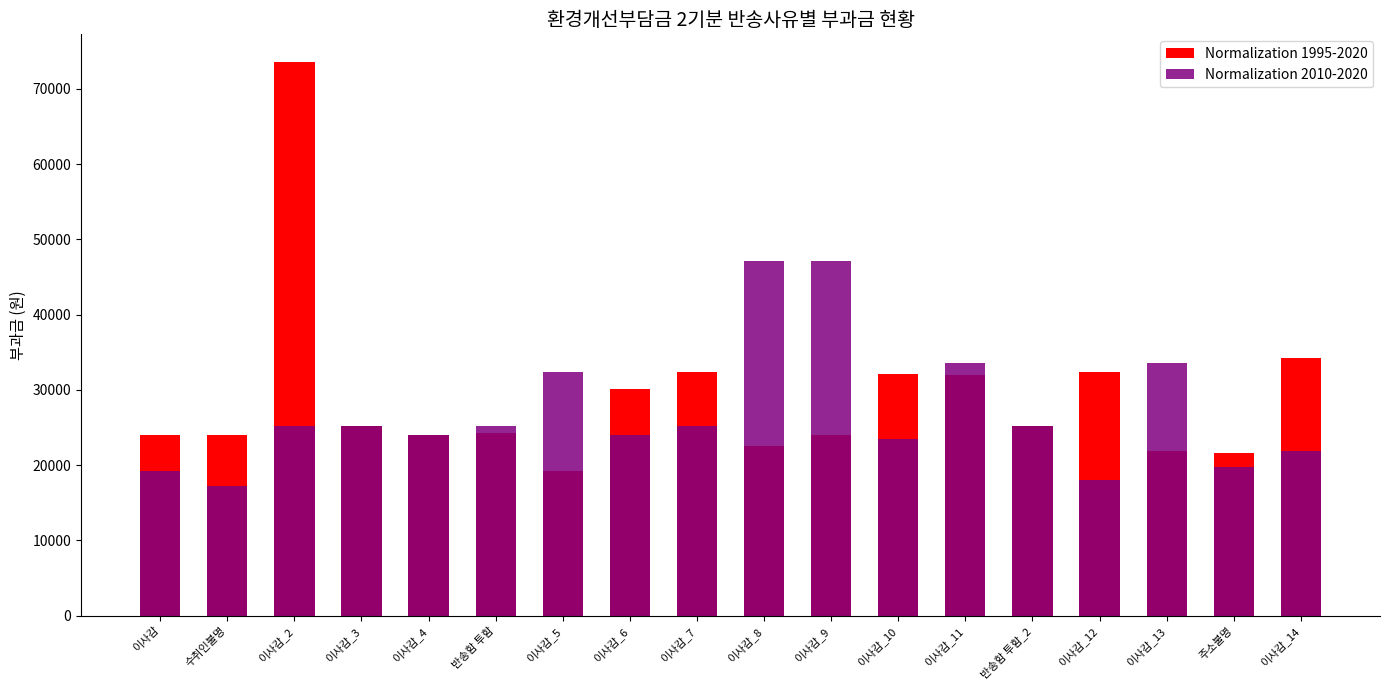

At which label is Normalization 1995-2020 closest to 46380?

이사감_14